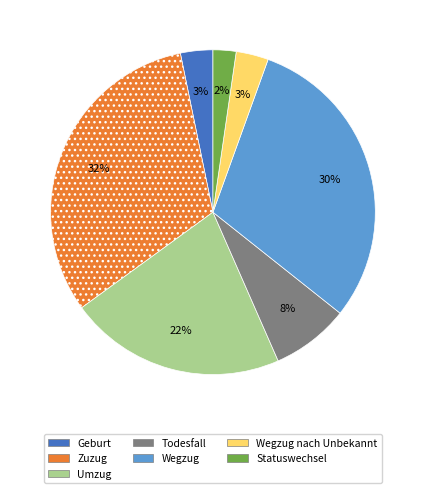

What is the ratio of the value at Geburt to the value at Todesfall?

0.4